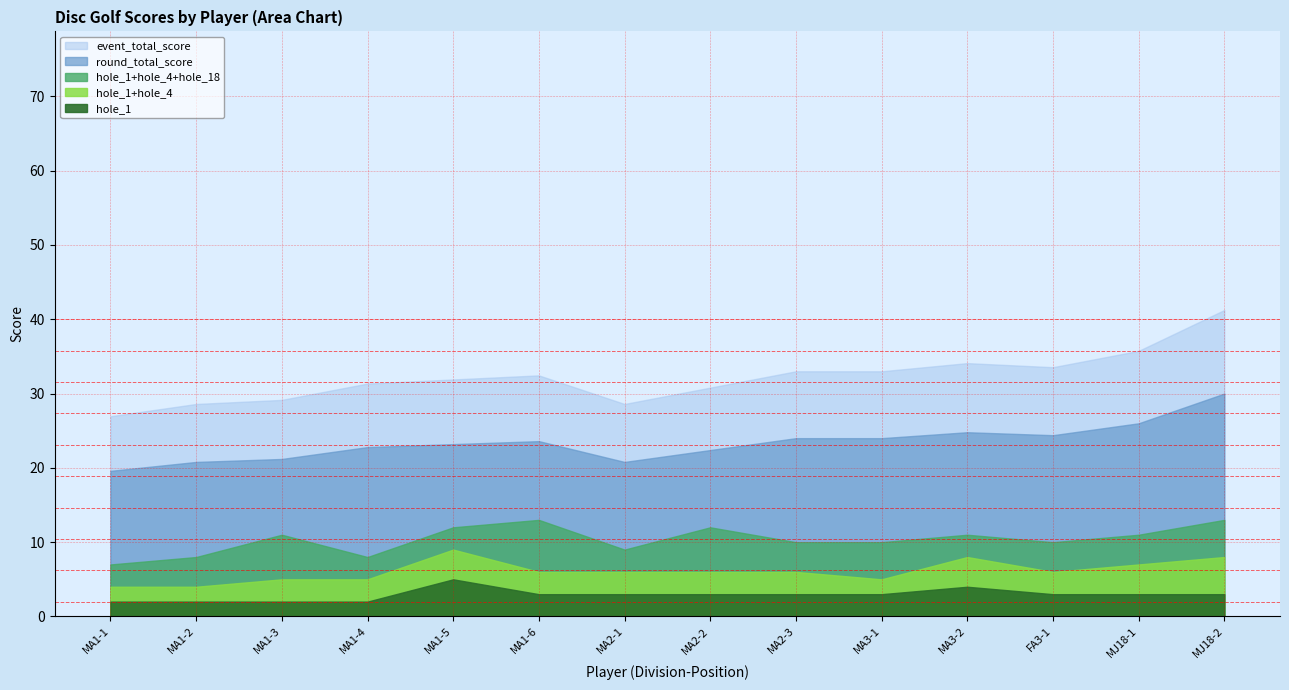

What is the label of the 14th point from the left?

MJ18-2